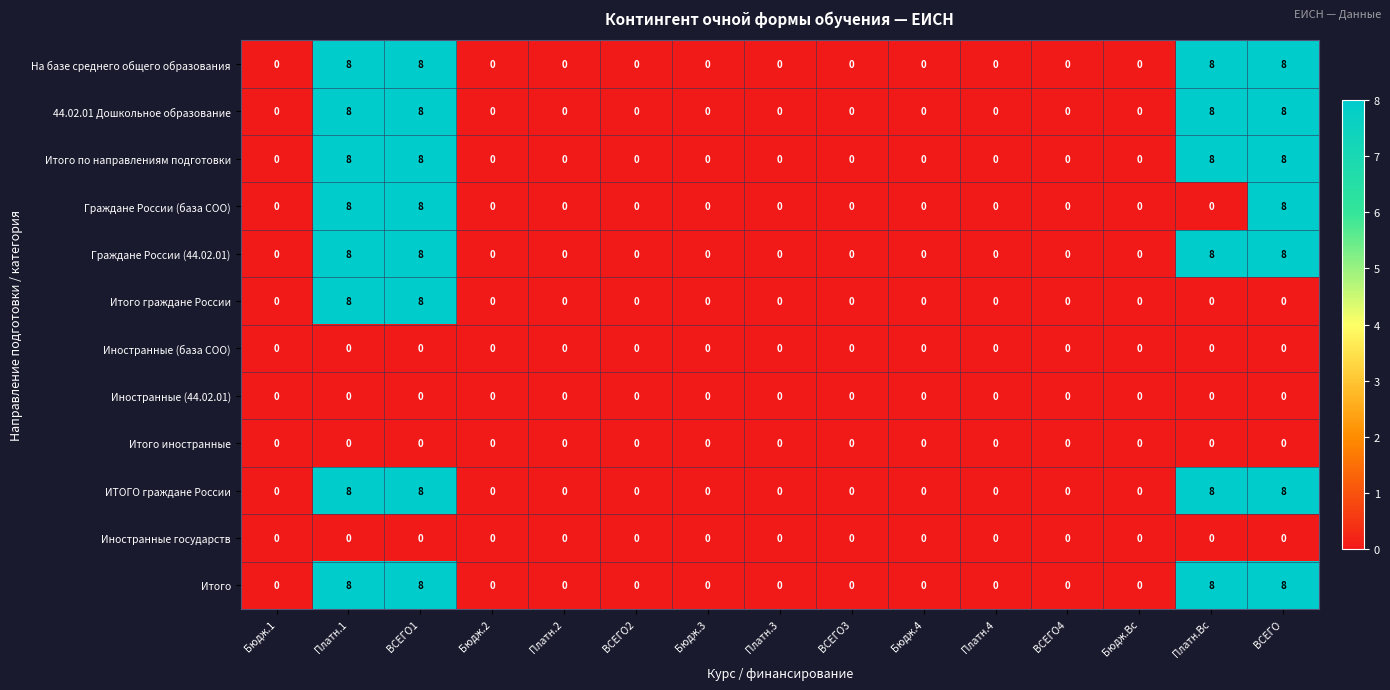

The value of Итого иностранные at ВСЕГО1 is 0. True or false?

True